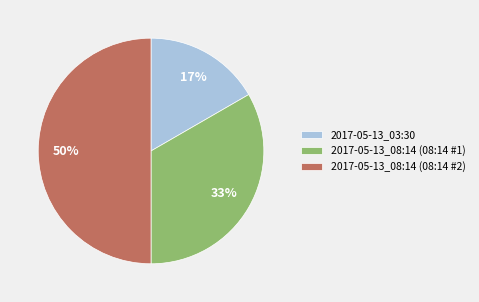

How many slices are in this pie chart?

3